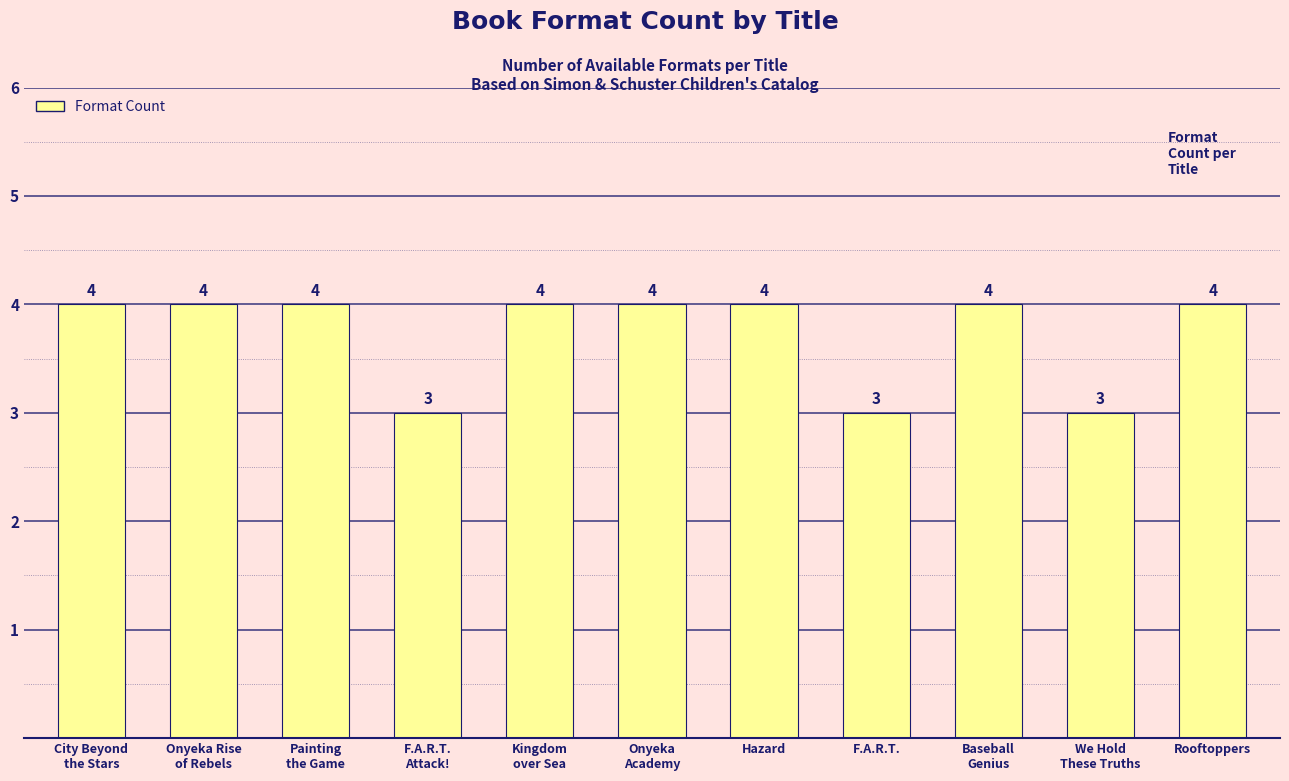

The value at F.A.R.T.
Attack! is 3. True or false?

True